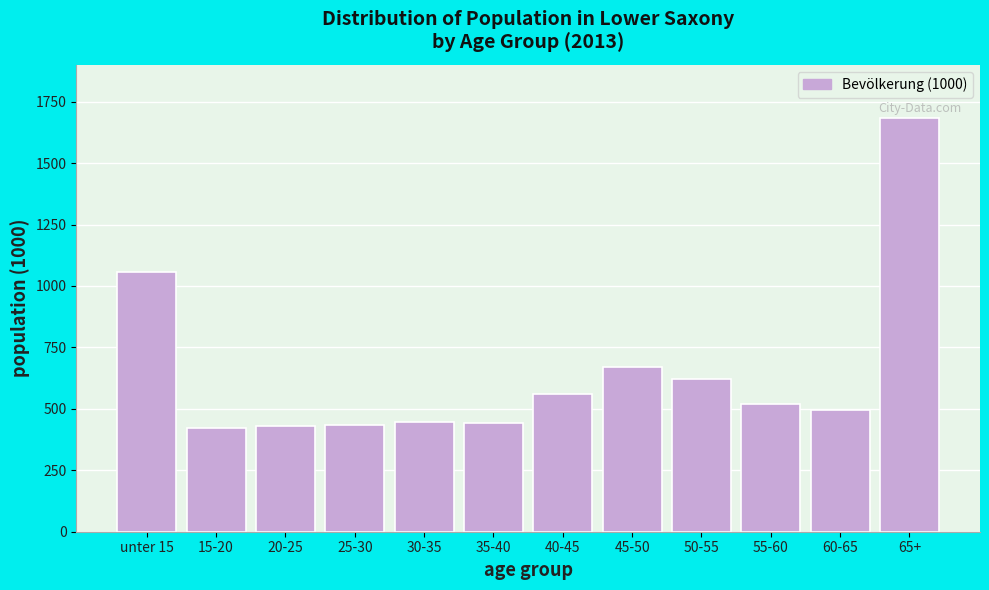

True or false: the data shows 680.2 at 60-65.

False